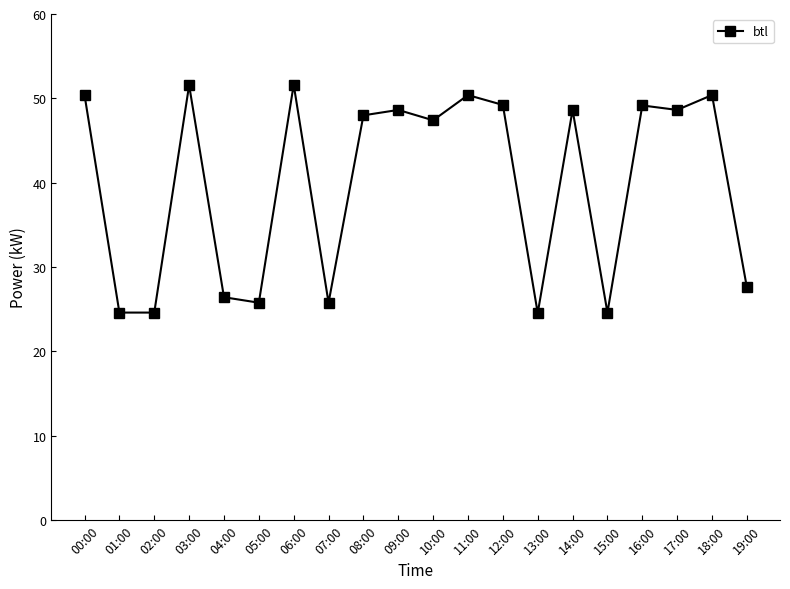

What is the label of the 1st point from the right?

19:00